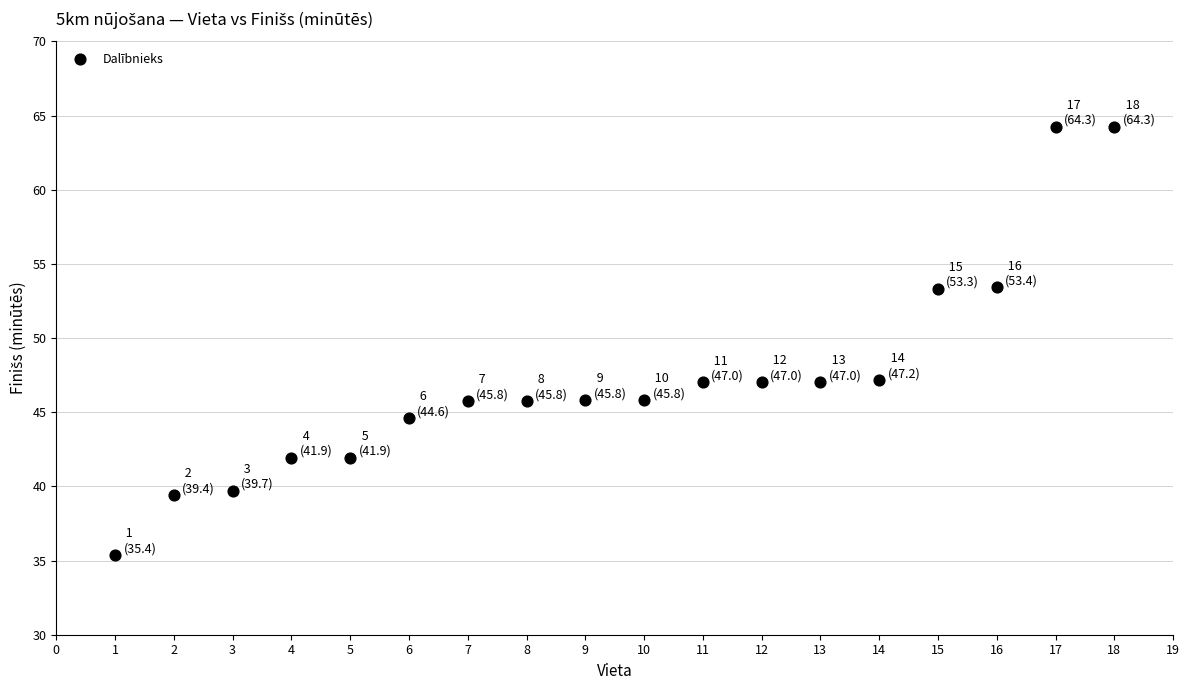

What is the range of X values (max minus min)?

17.0